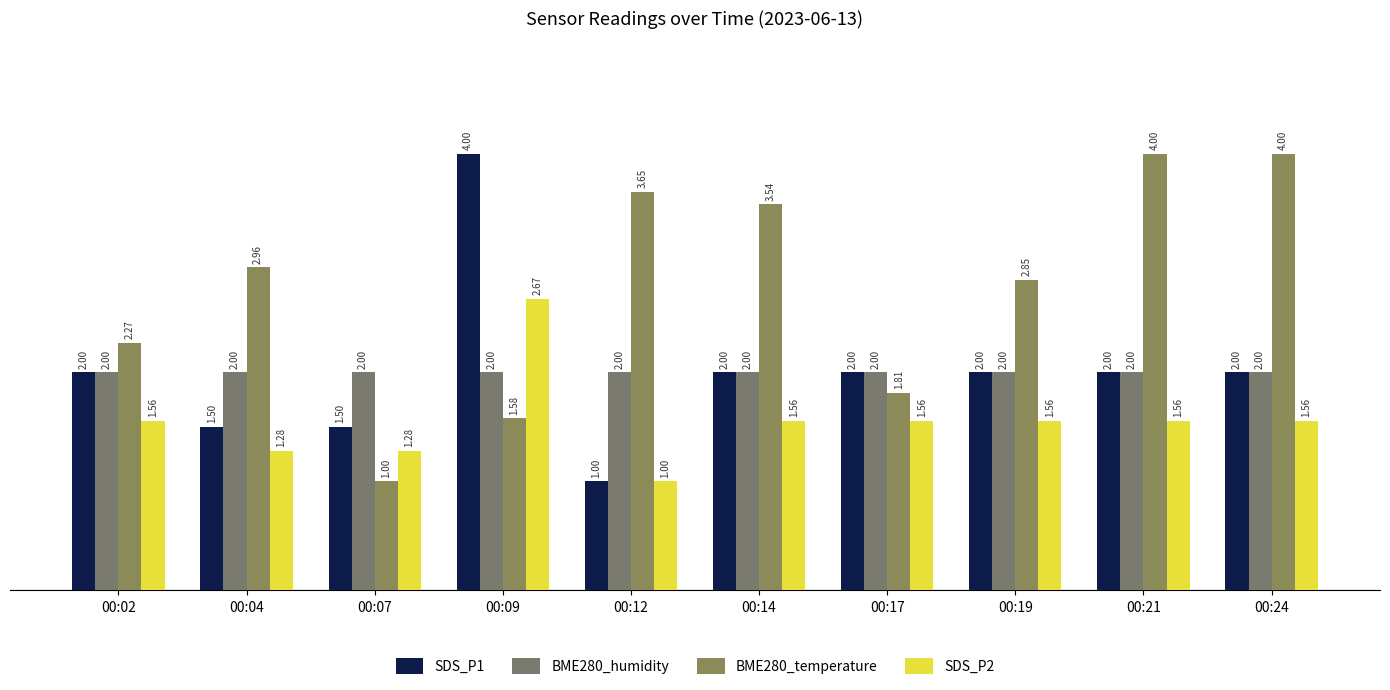

What is the difference between the highest and lowest values at 00:07?

1.0